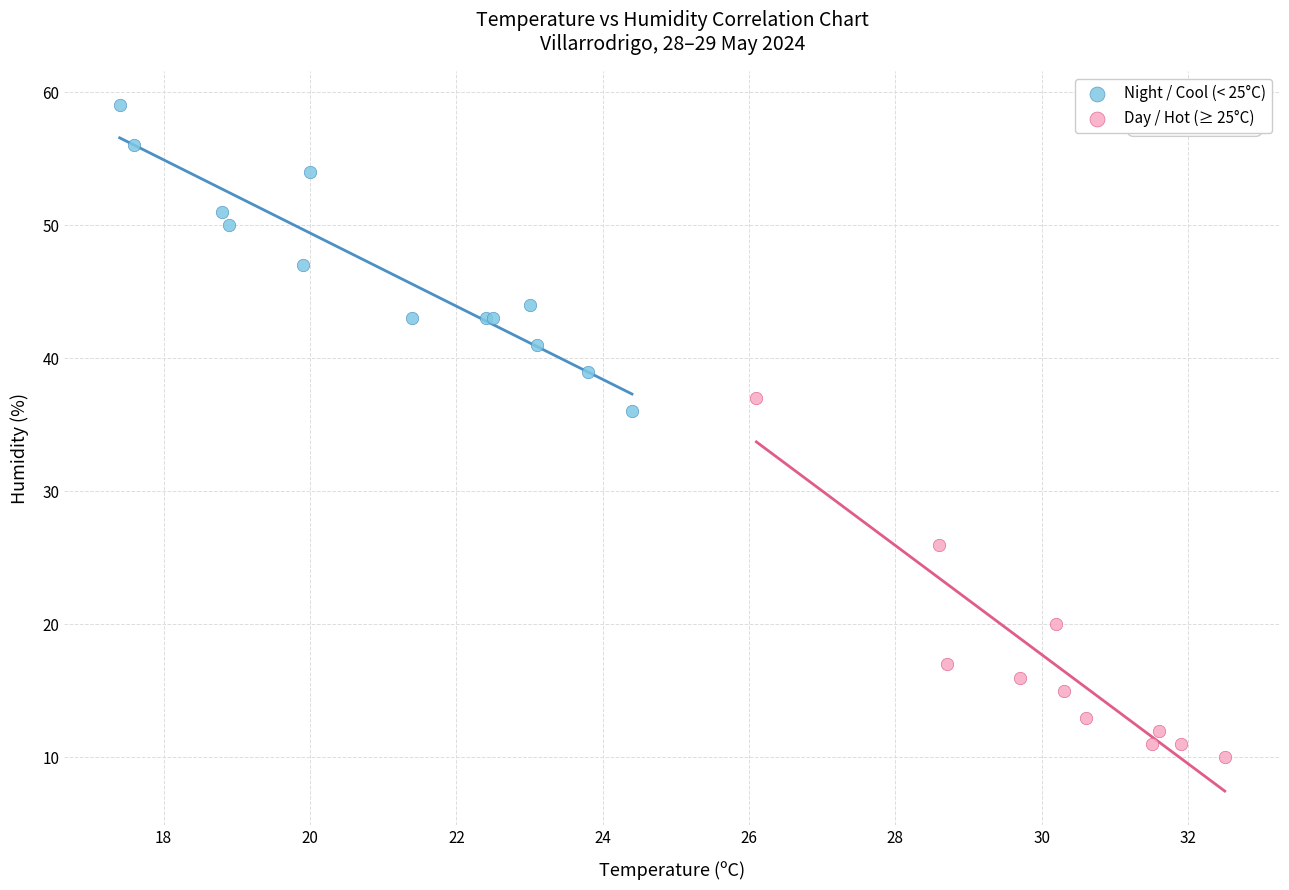

Which series has the largest Y range (max minus min)?

Day / Hot (≥ 25°C)